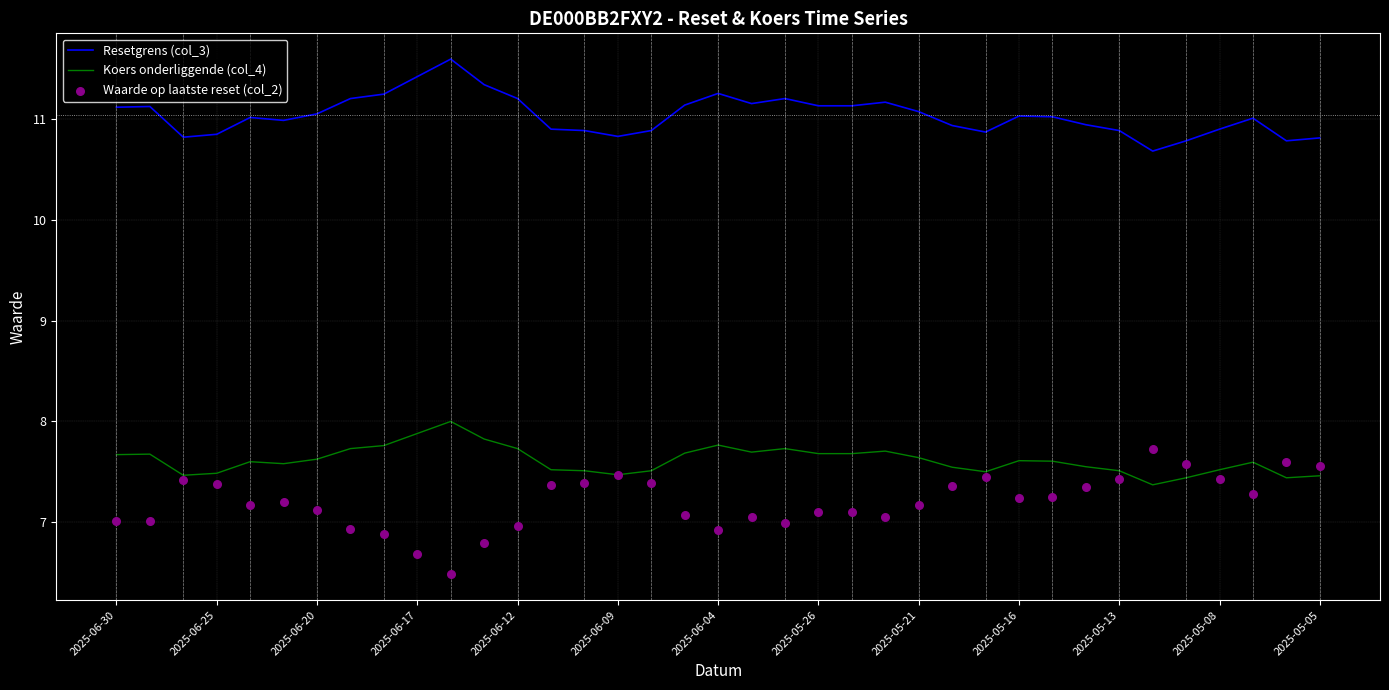

What is the maximum value for Resetgrens (col_3)?

11.6